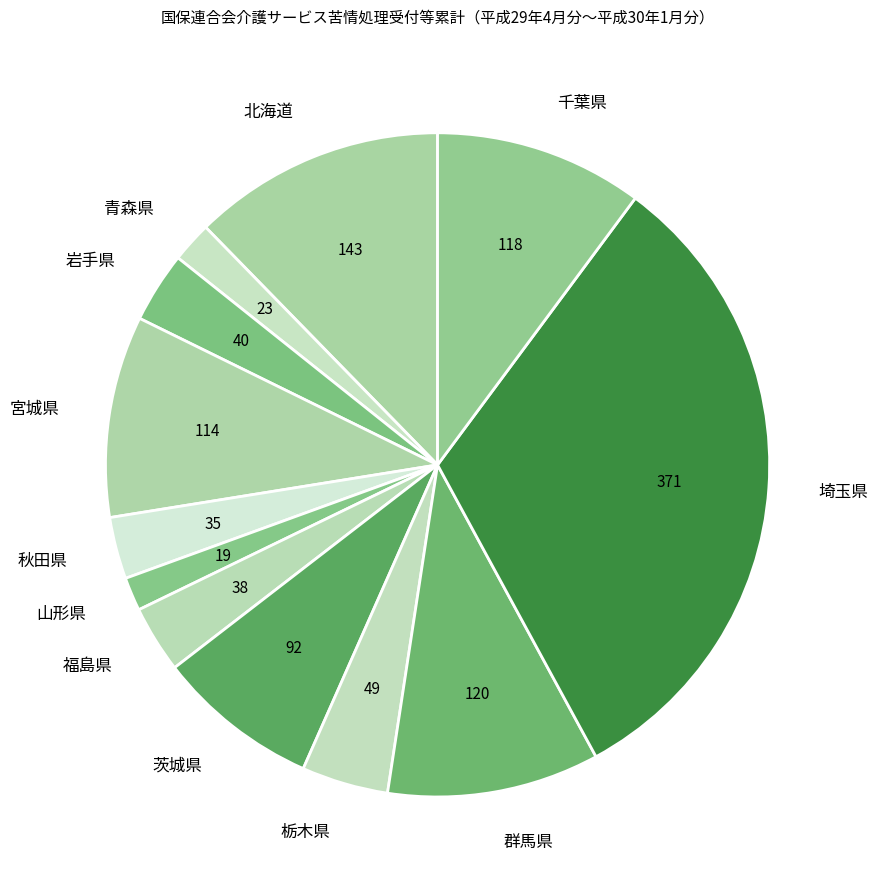

True or false: 秋田県 accounts for 3% of the total.

True